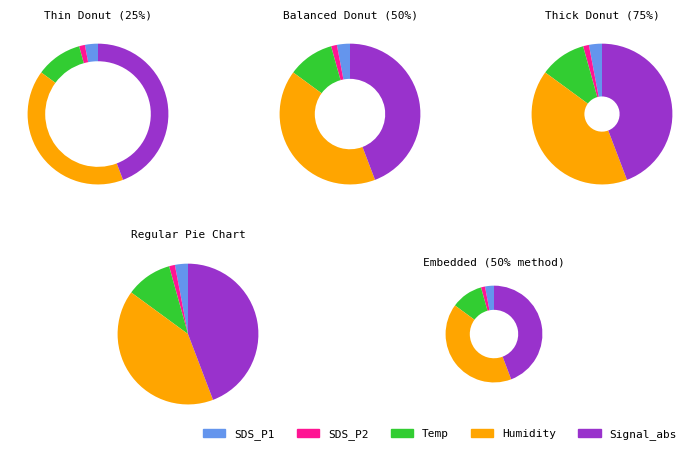

Combined, do 5 and 14 account for over 50%?

No